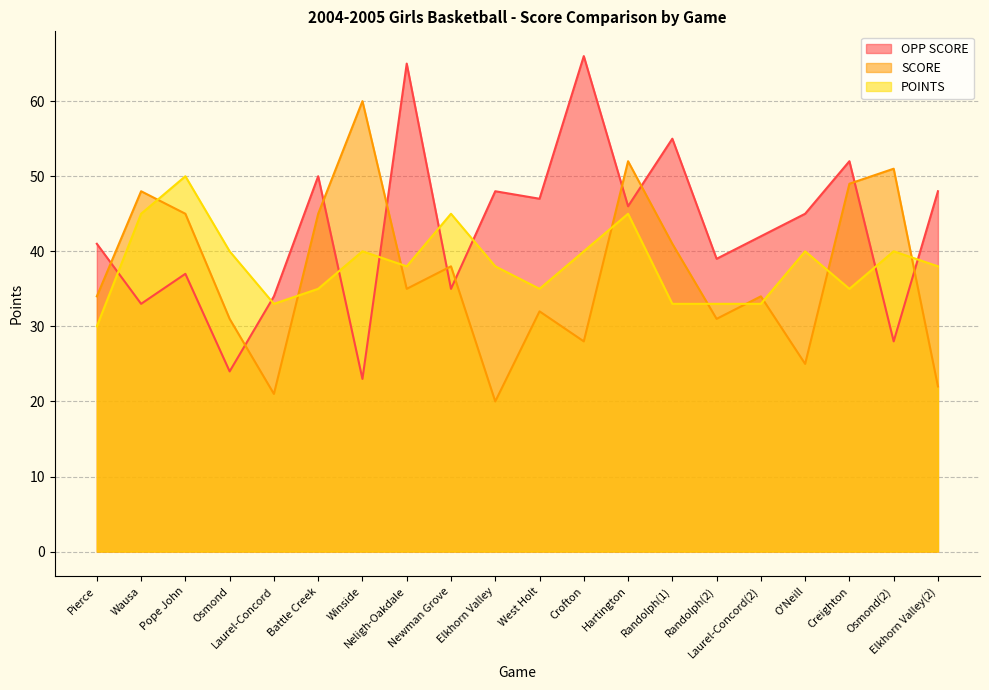

The value of OPP SCORE at Randolph(1) is 23. True or false?

False